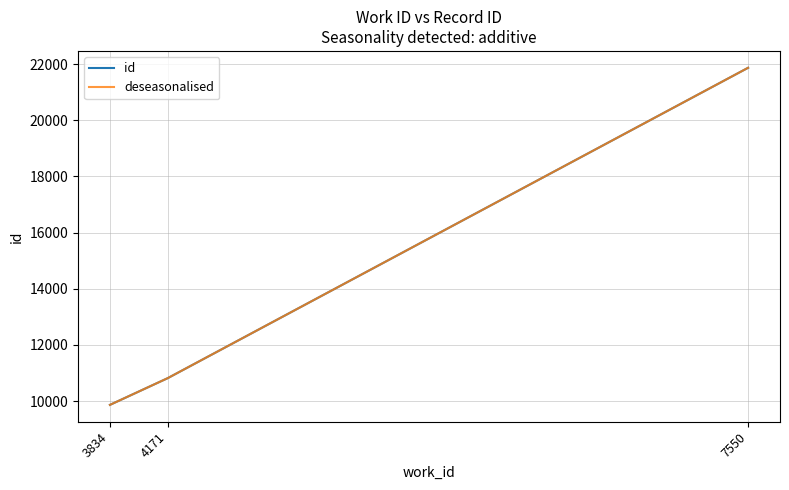

What is the sum of the deseasonalised values at 7550 and 4171?

32686